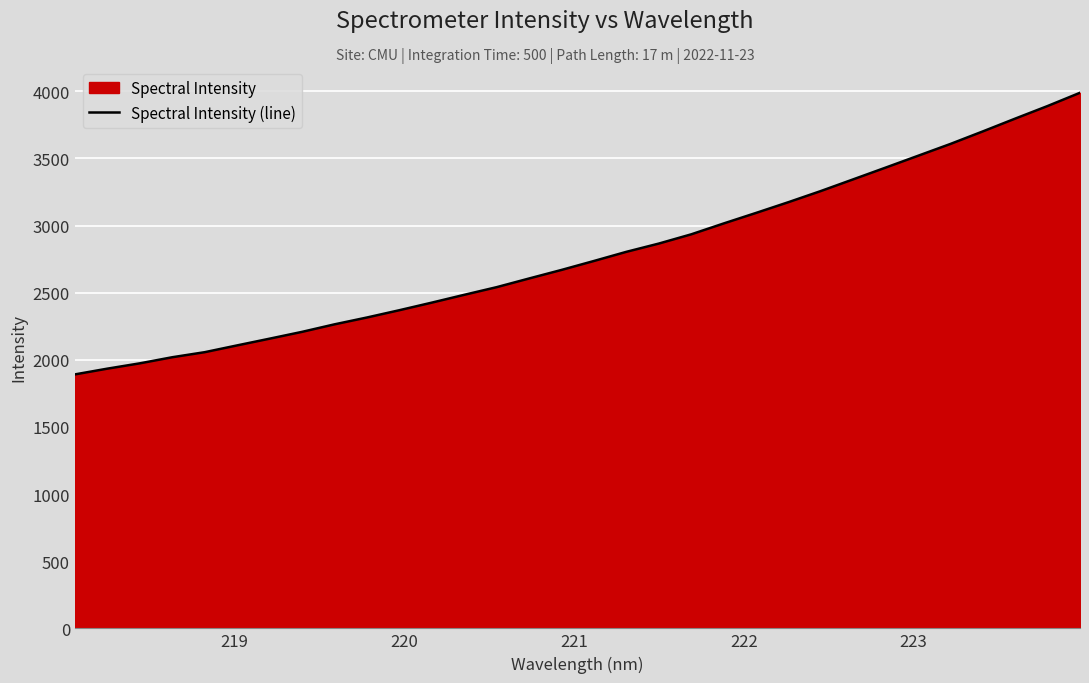

What is the smallest value displayed?

1891.4